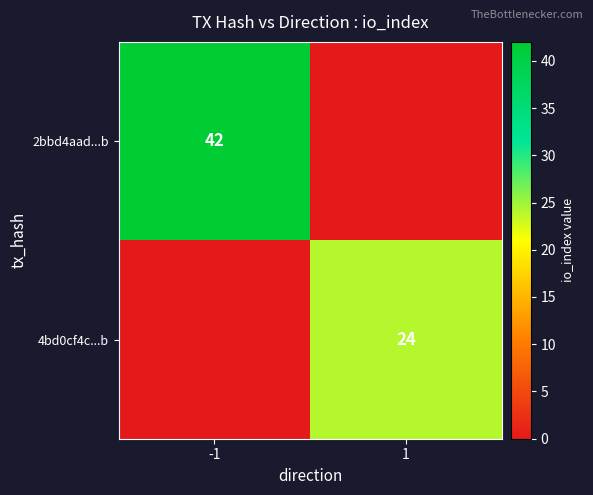

True or false: 2bbd4aad...b has a value of 72 at -1.

False